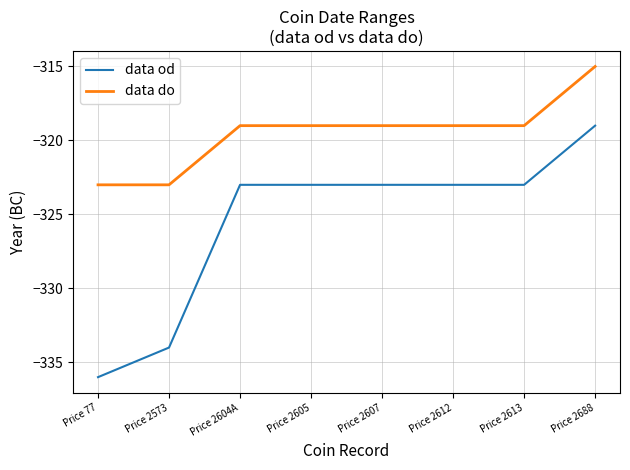

Read the data od value at Price 2605.

-323